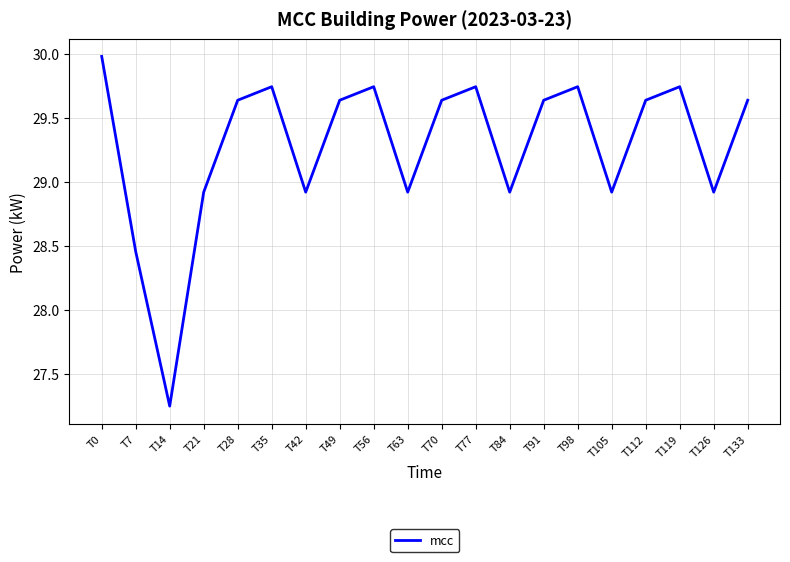

What is the difference between the values at T119 and T105?

0.8